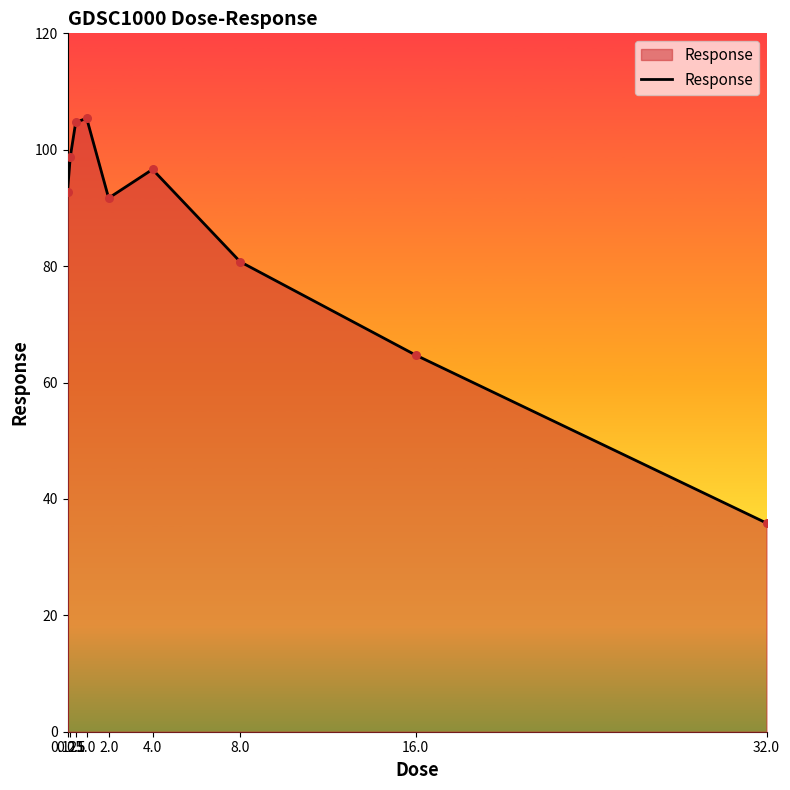

Which has a higher value, 1.0 or 32.0?

1.0